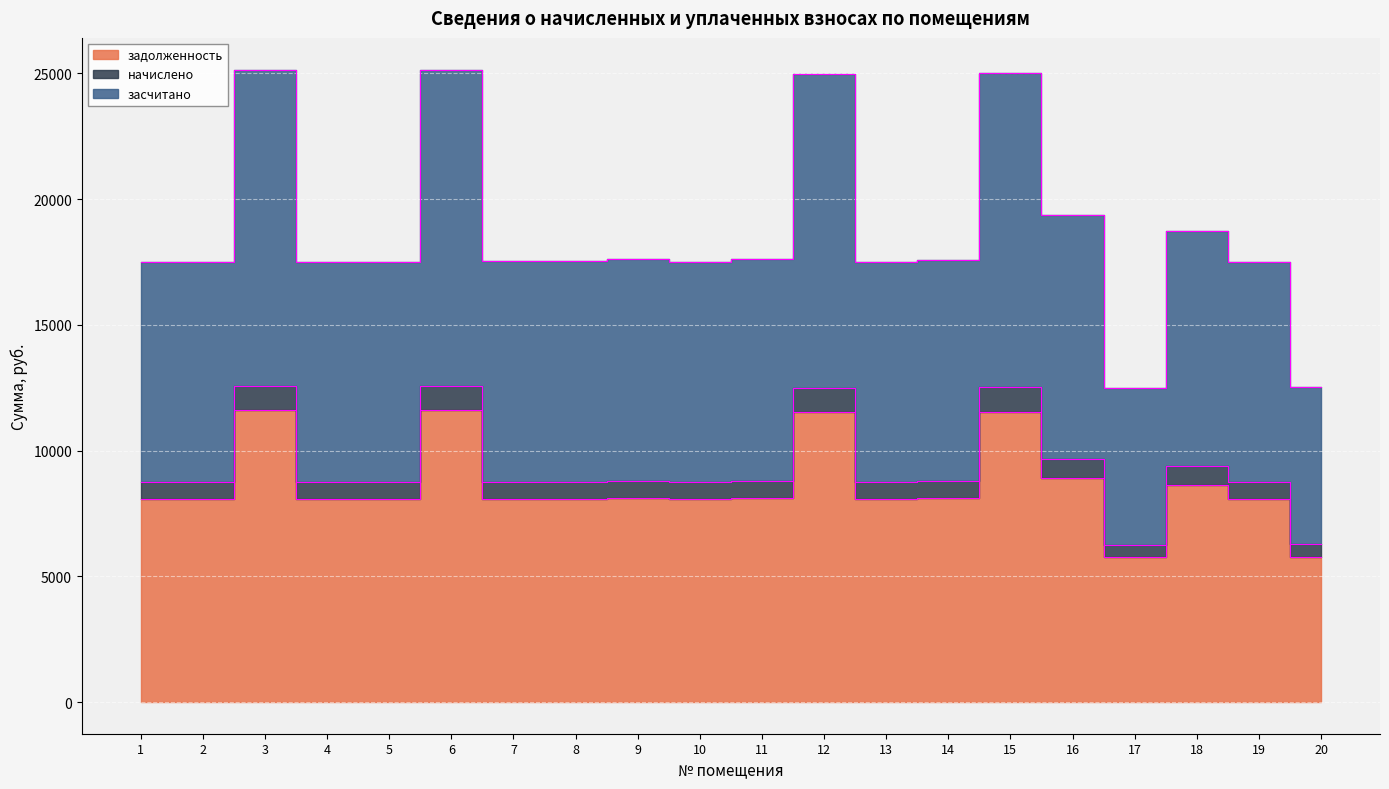

Reading left to right, extract all data points from this chart.

задолженность: 1=8064.0	2=8064.0	3=11596.8	4=8064.0	5=8064.0	6=11596.8	7=8083.2	8=8083.2	9=8121.6	10=8064.0	11=8121.6	12=11520.0	13=8064.0	14=8102.4	15=11539.2	16=8928.0	17=5760.0	18=8640.0	19=8064.0	20=5779.2
начислено: 1=8744.4	2=8744.4	3=12575.3	4=8744.4	5=8744.4	6=12575.3	7=8765.2	8=8765.2	9=8806.9	10=8744.4	11=8806.9	12=12492.0	13=8744.4	14=8786.0	15=12512.8	16=9681.3	17=6246.0	18=9369.0	19=8744.4	20=6266.8
засчитано: 1=17488.8	2=17488.8	3=25150.6	4=17488.8	5=17488.8	6=25150.6	7=17530.4	8=17530.4	9=17613.7	10=17488.8	11=17613.7	12=24984.0	13=17488.8	14=17572.1	15=25025.6	16=19362.6	17=12492.0	18=18738.0	19=17488.8	20=12533.6